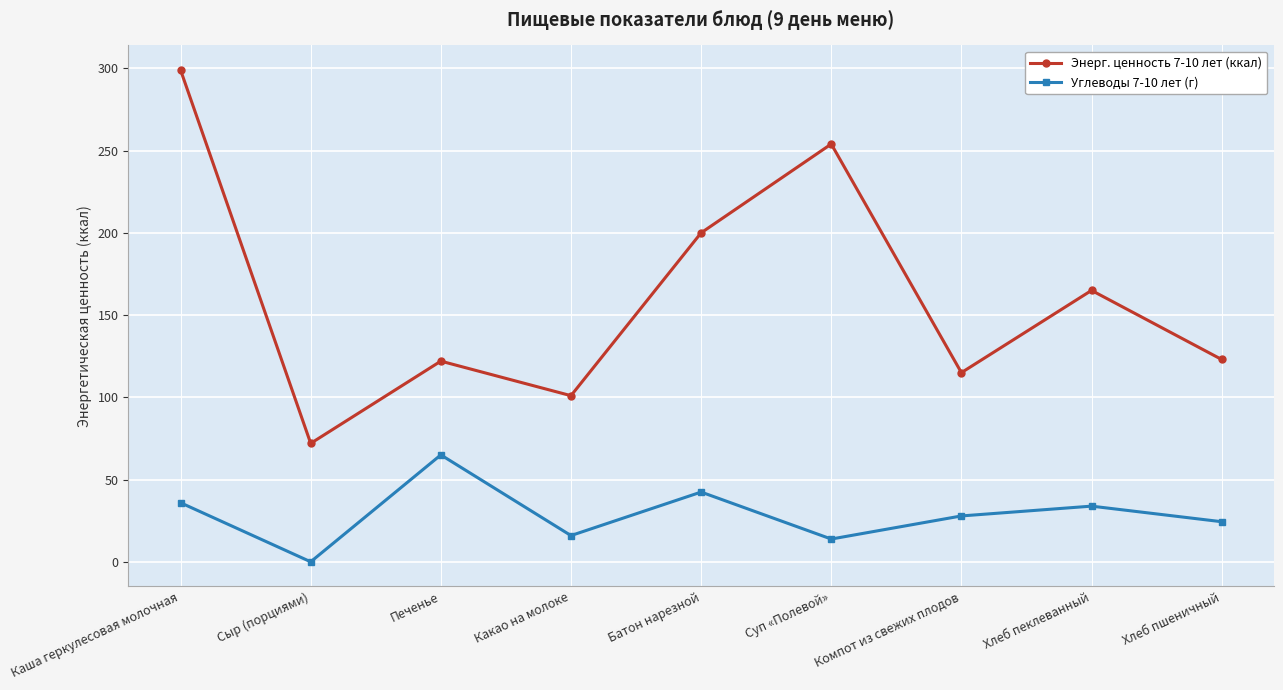

Where does the Углеводы 7-10 лет (г) series first go above 27?

Каша геркулесовая молочная